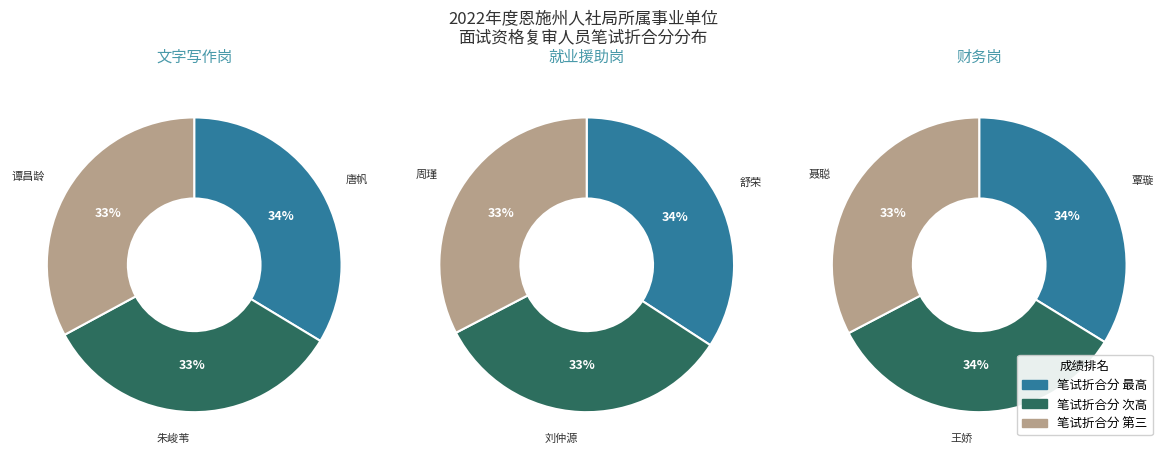

True or false: 谭昌龄 accounts for 24% of the total.

False